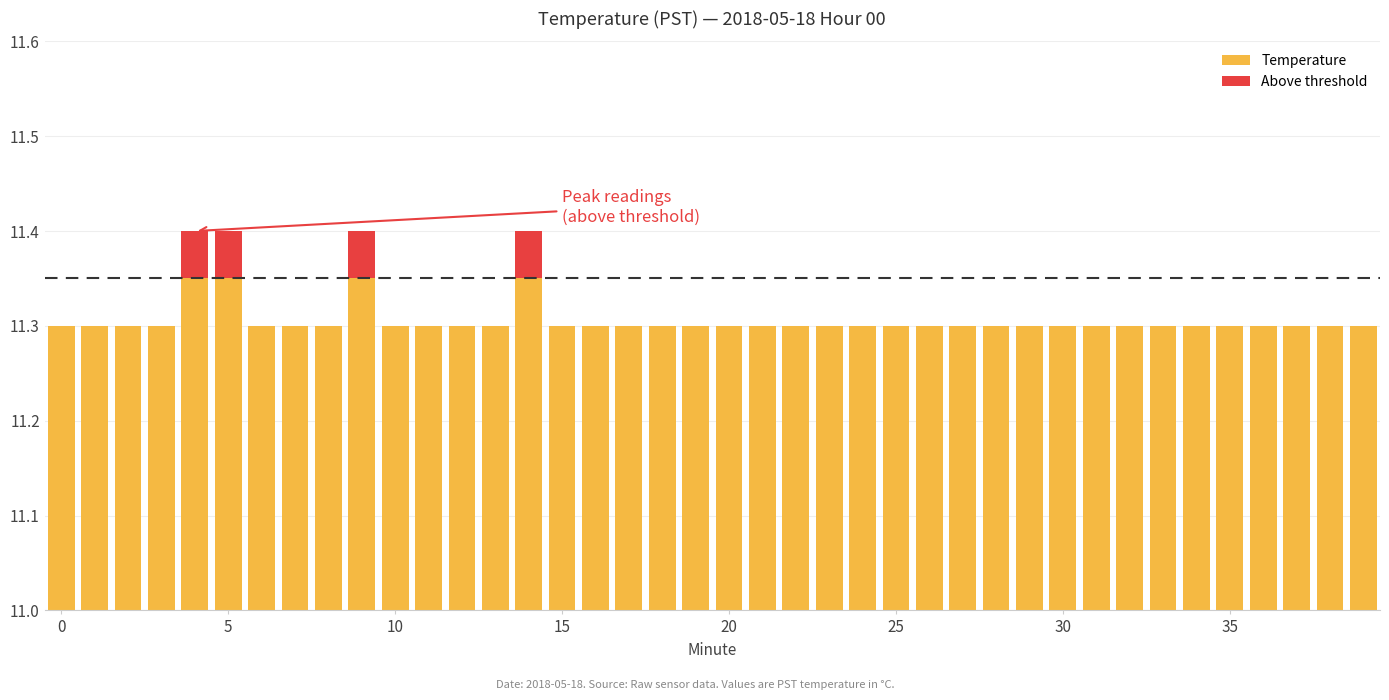

Between 35 and 27, which is larger?

35